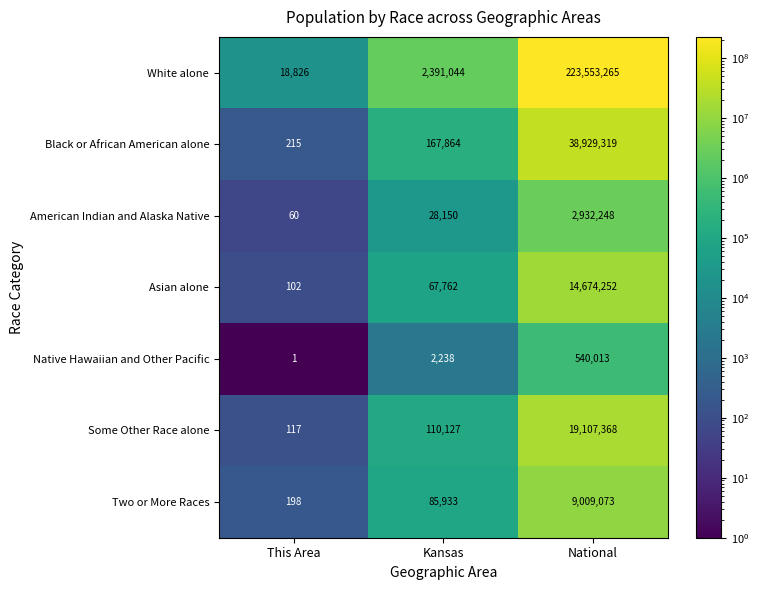

Between Kansas and National, which series saw the biggest shift?

White alone